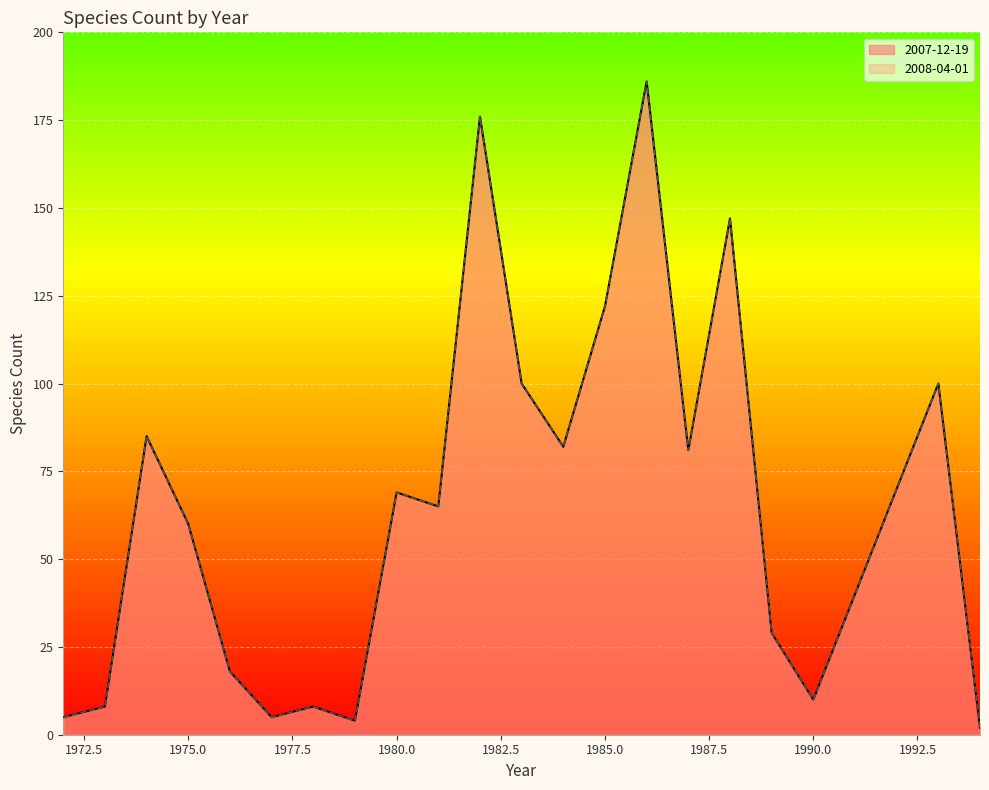

What is the maximum value shown in the chart?

186